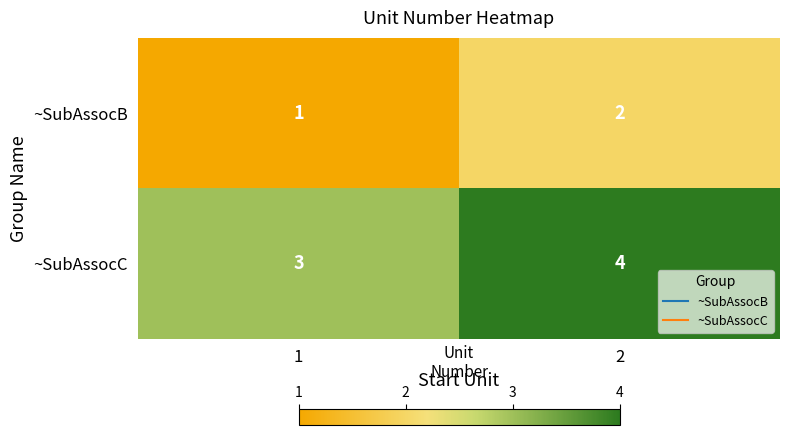

List the labels in order of ~SubAssocC value, largest first.

2, 1